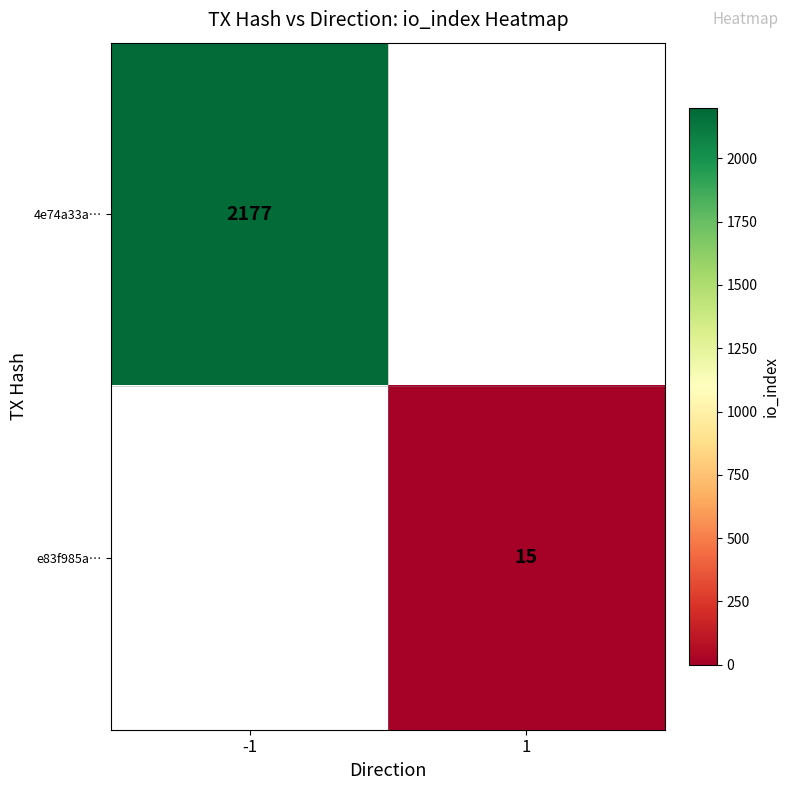

The value of 4e74a33a… at -1 is 2177. True or false?

True